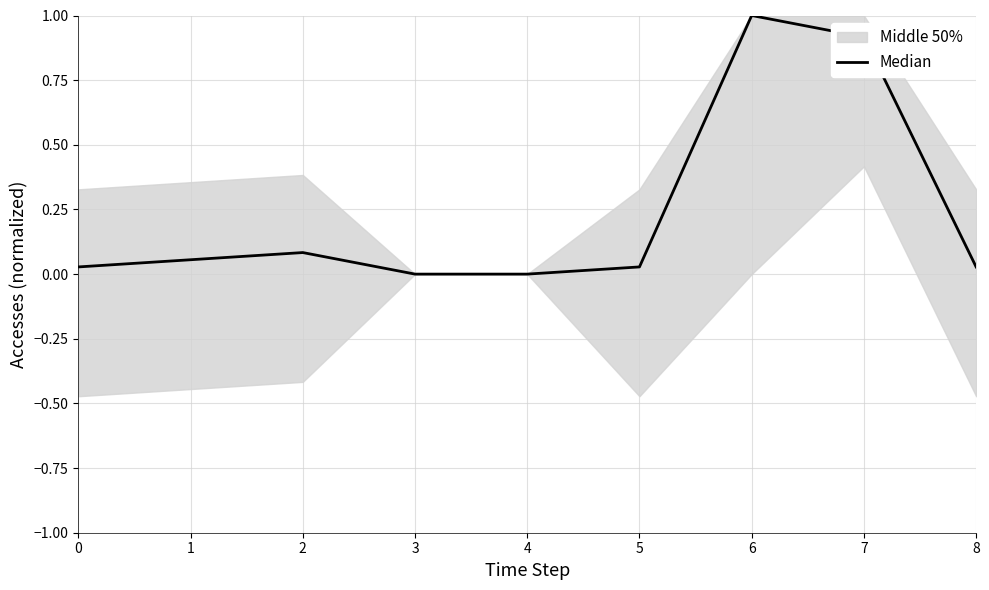

Which label corresponds to the smallest value in the chart?

3